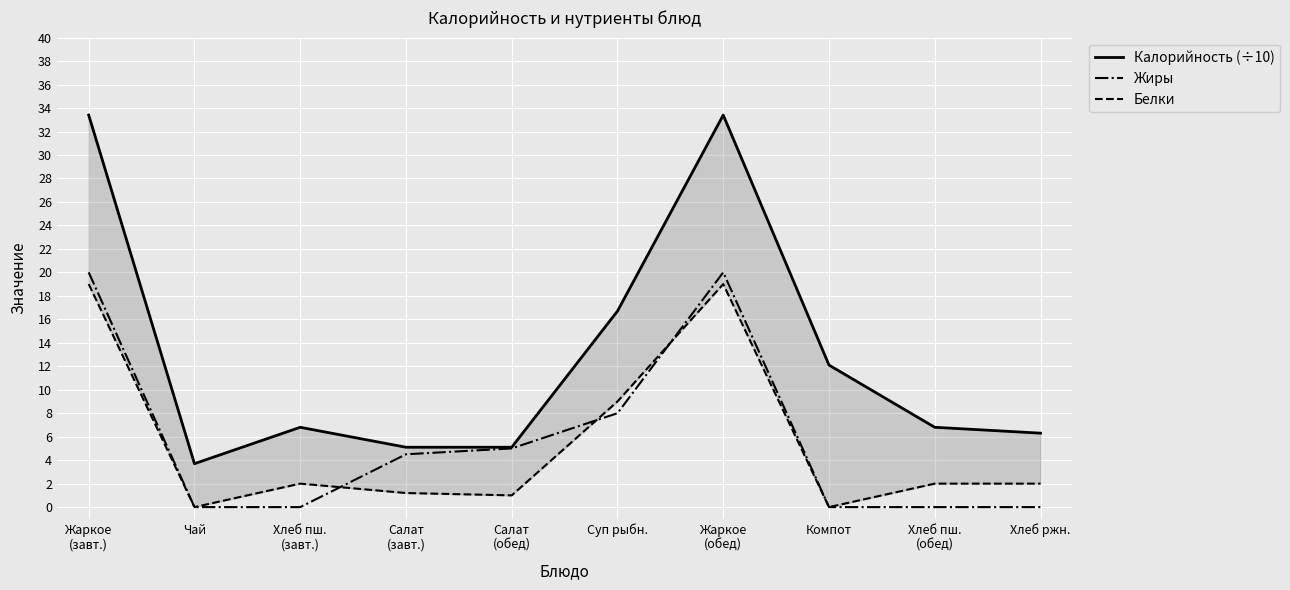

Between Жаркое
(завт.) and Компот, which series saw the biggest shift?

Калорийность (÷10)